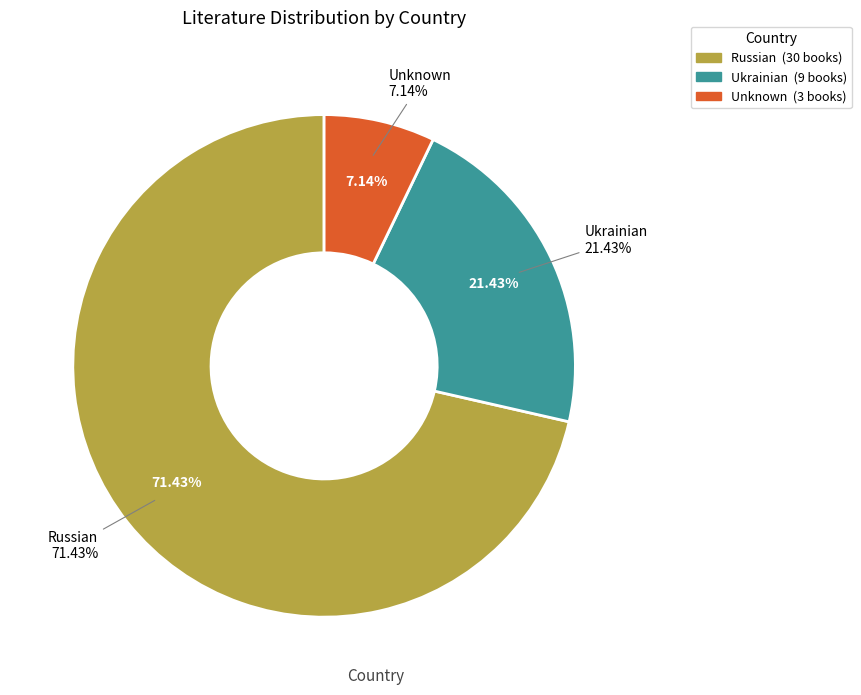

How many segments does this pie chart have?

3